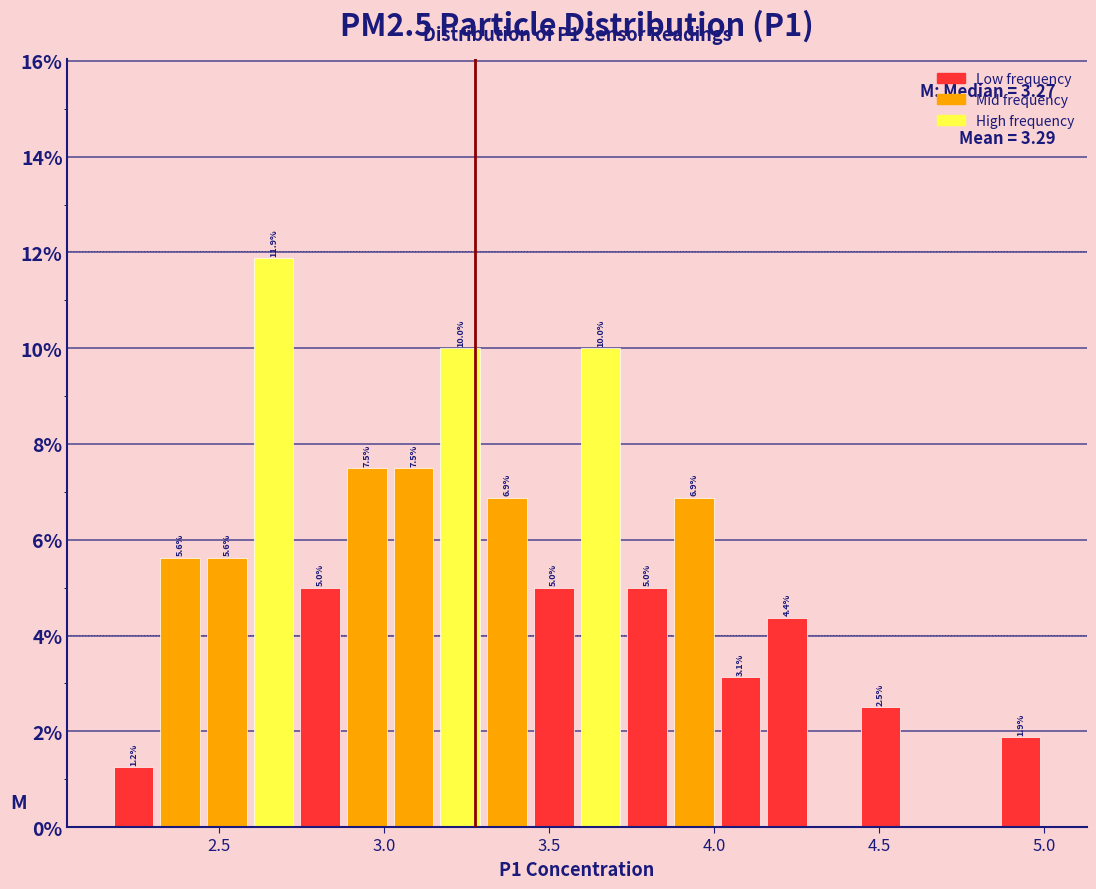

Around what value on the x-axis is the tallest bar? Give the approximate position of its centre, as read against the axis.

2.65